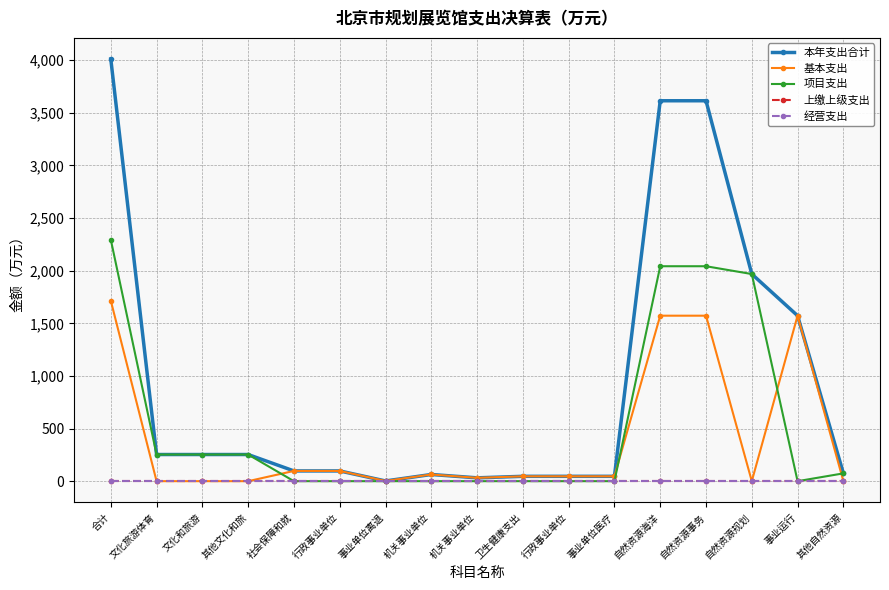

Does the chart have visible grid lines?

Yes